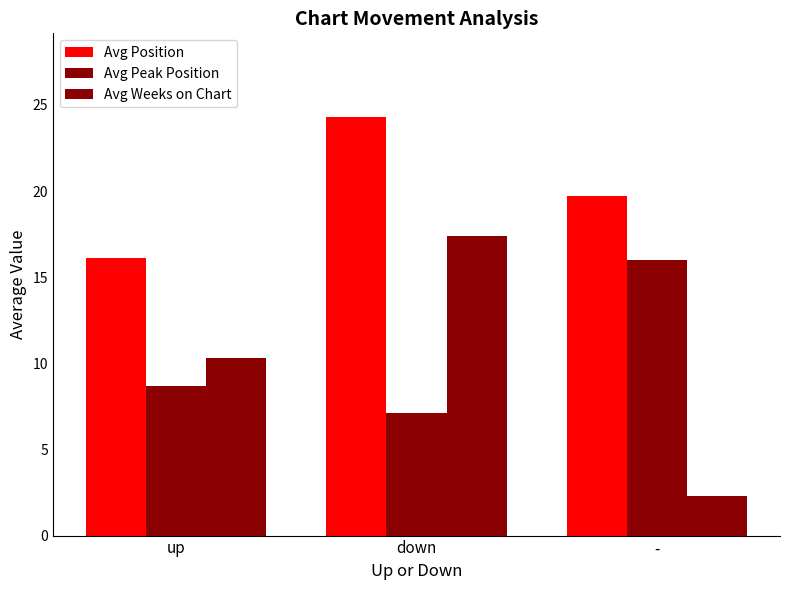

At which label is Avg Position closest to 20?

-